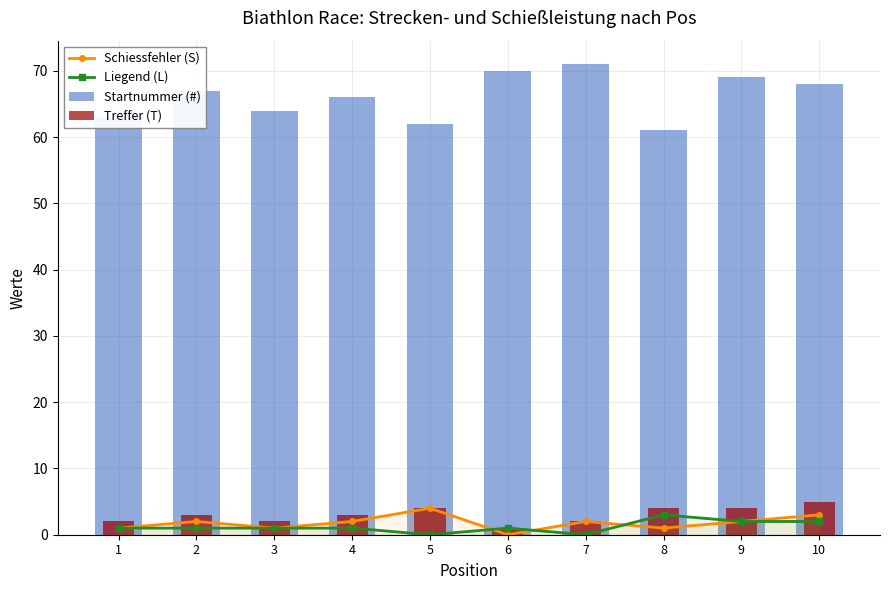

How many data points in Liegend (L) are above 1?

3